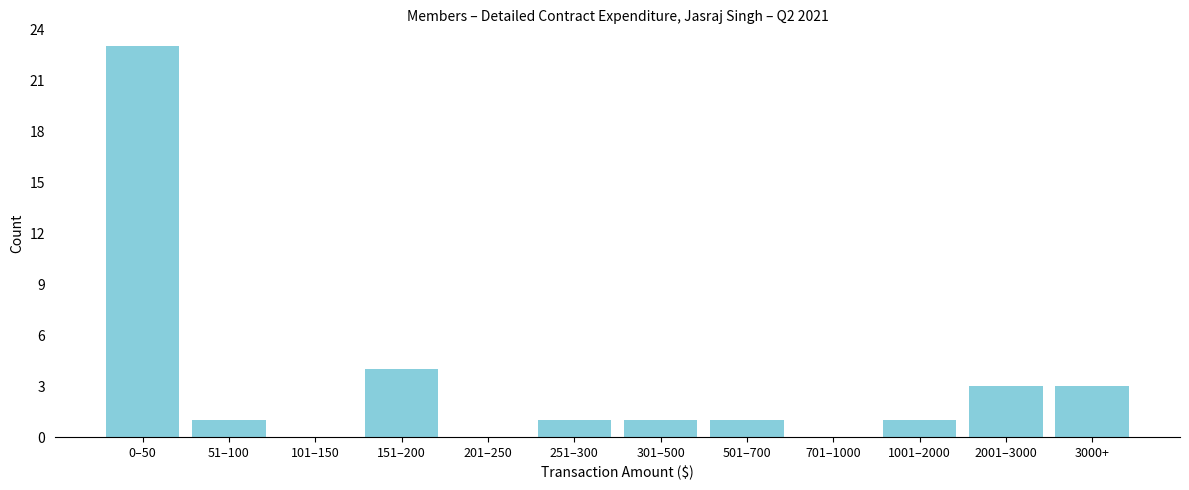

Reading left to right, what are all the values shown in this chart?

0–50=23	51–100=1	101–150=0	151–200=4	201–250=0	251–300=1	301–500=1	501–700=1	701–1000=0	1001–2000=1	2001–3000=3	3000+=3